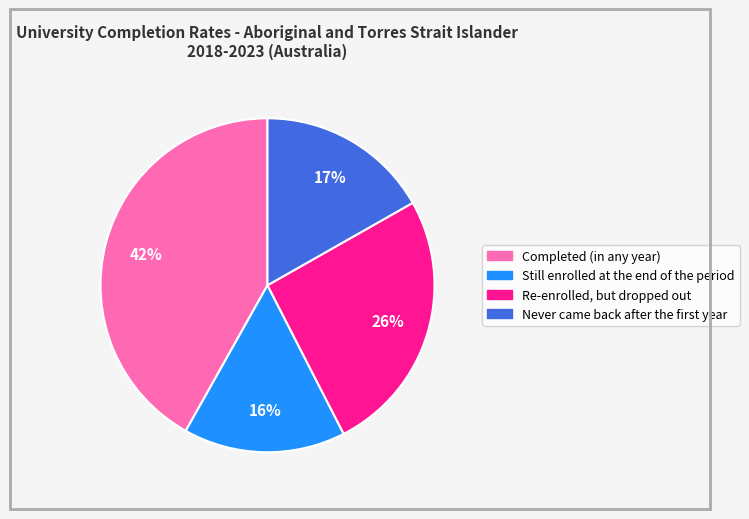

Between Completed (in any year) and Still enrolled at the end of the period, which is larger?

Completed (in any year)